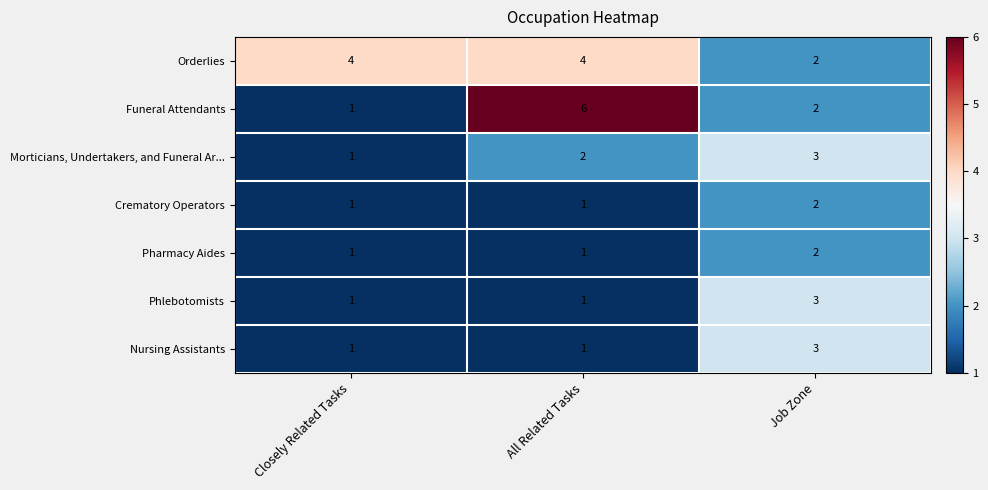

How many Nursing Assistants values are between 1 and 3?

3